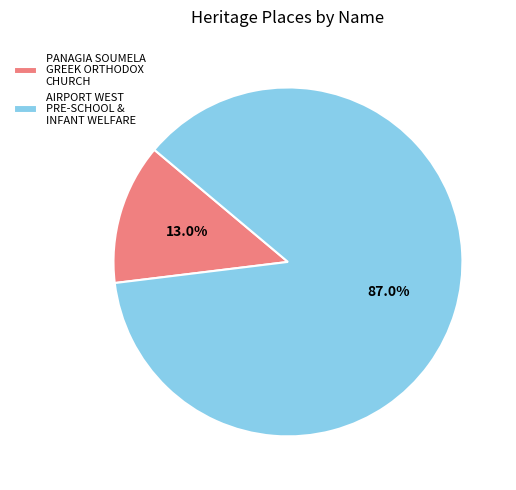

Approximately how many times larger is the value at AIRPORT WEST PRE-SCHOOL & INFANT WELFARE compared to PANAGIA SOUMELA GREEK ORTHODOX CHURCH?

6.7